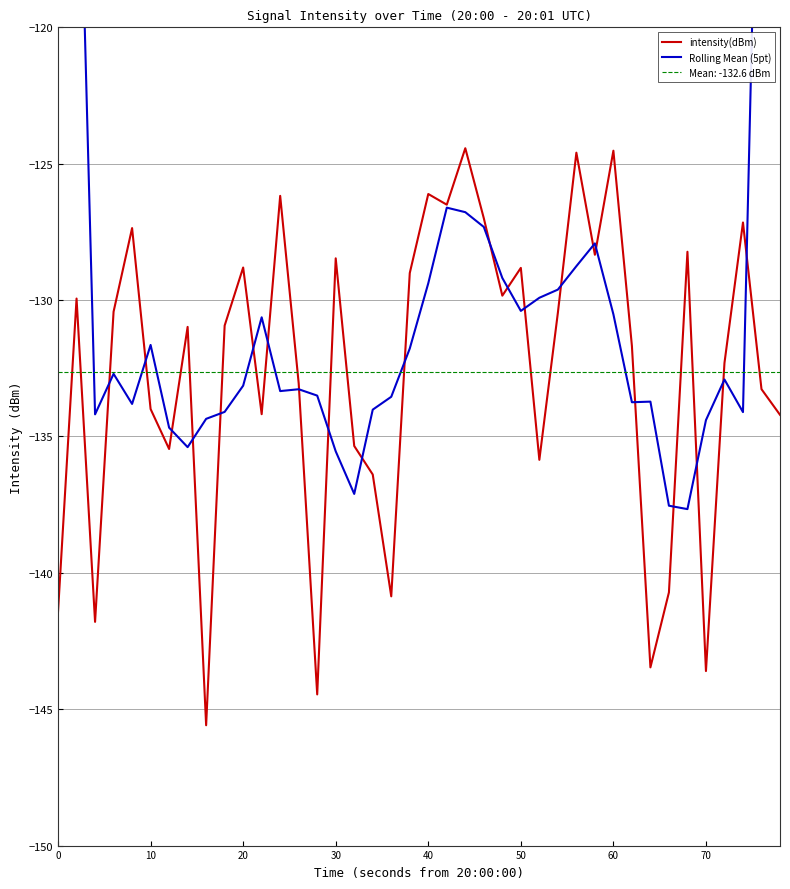

True or false: Rolling Mean (5pt) has more than 2 points higher than both neighbors.

True